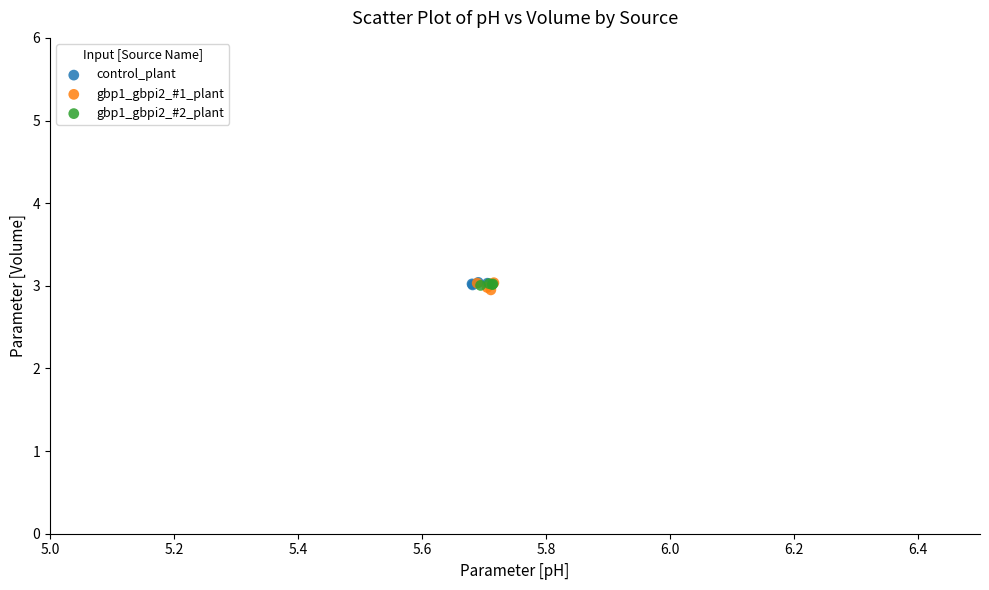

What are all the series names shown in the legend?

control_plant, gbp1_gbpi2_#1_plant, gbp1_gbpi2_#2_plant